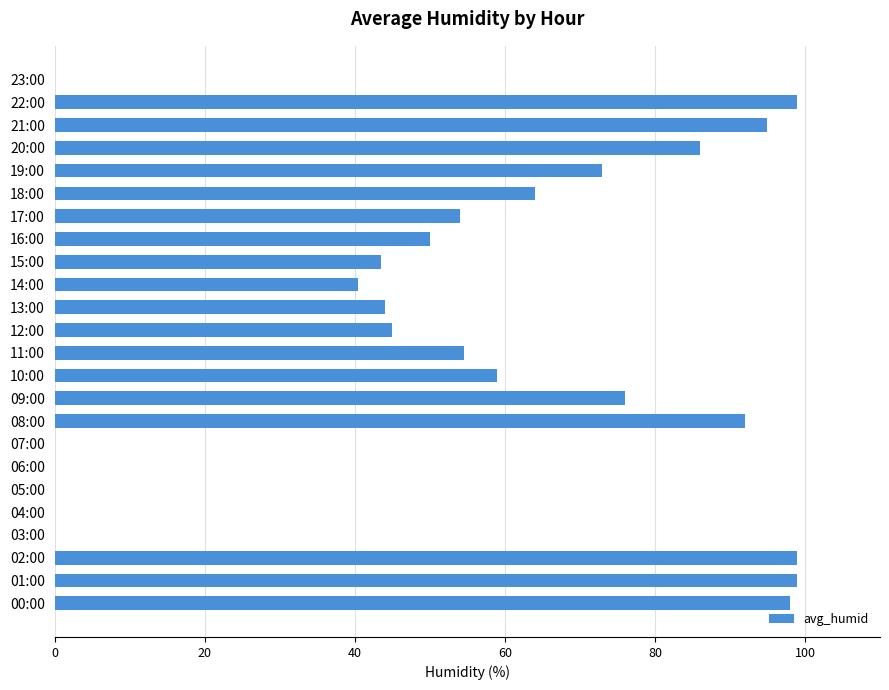

What is the change in value from 02:00 to 07:00?

-99.0